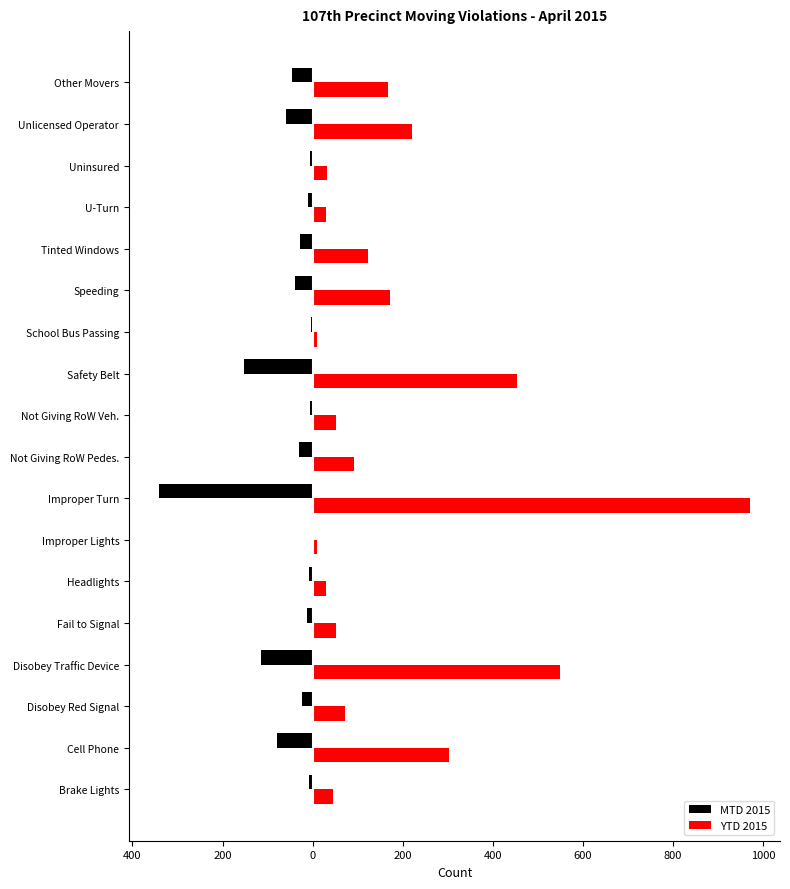

What is the difference between the maximum and minimum values in the YTD 2015 series?

963